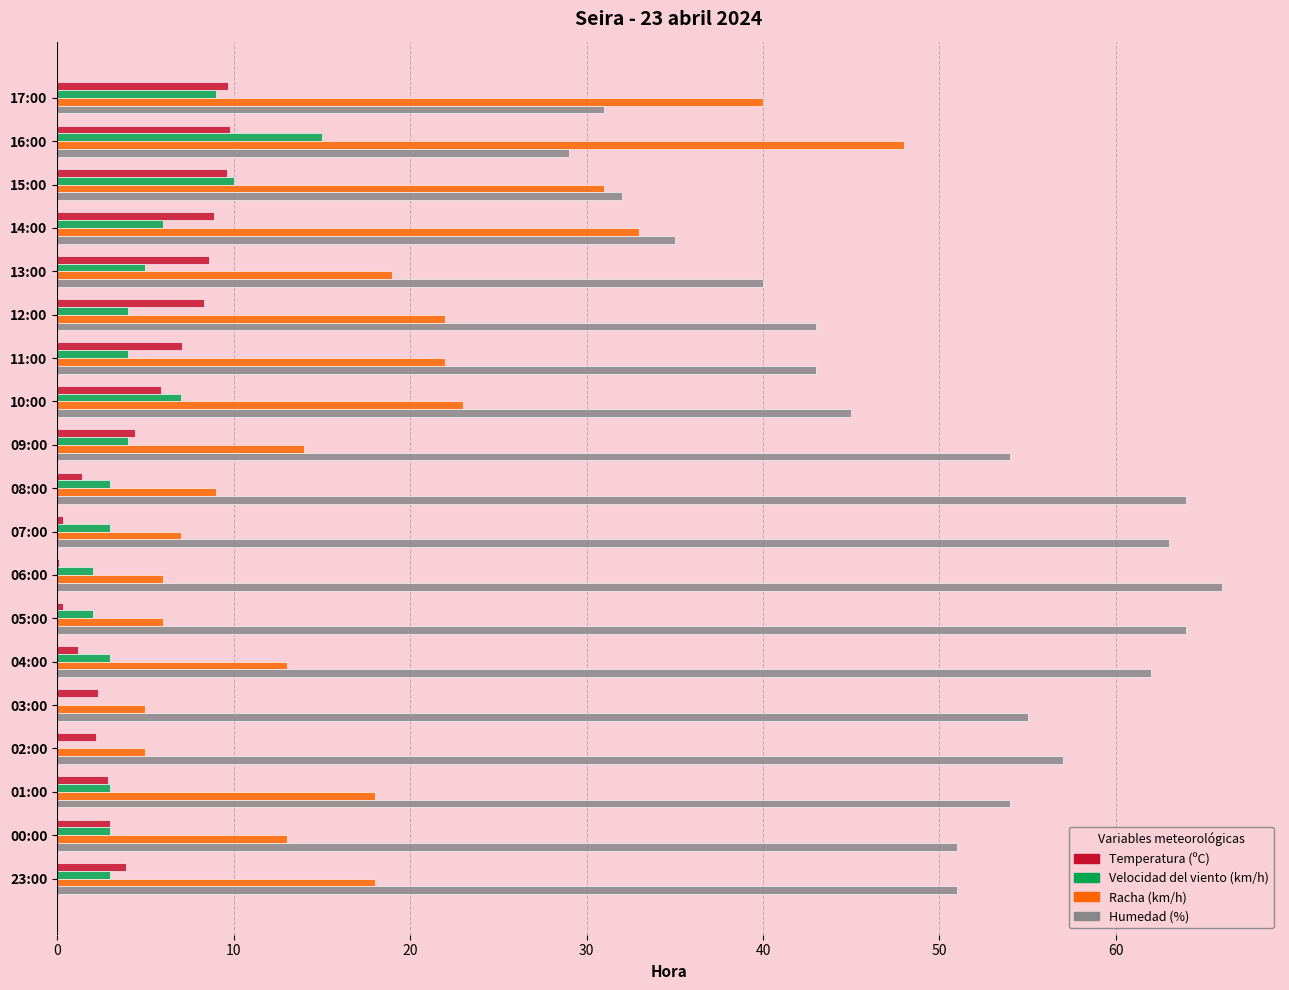

What is the maximum value for Temperatura (ºC)?

9.8